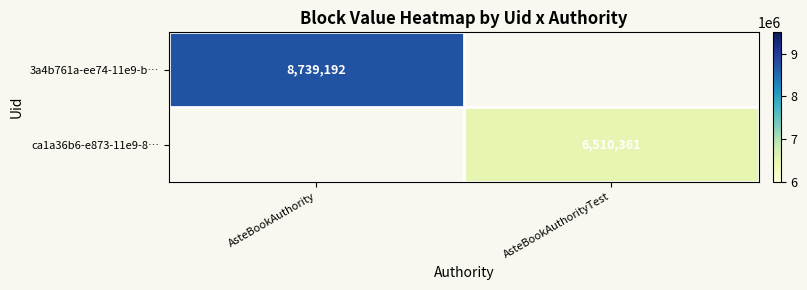

The value of ca1a36b6-e873-11e9-8… at AsteBookAuthorityTest is 9716461. True or false?

False